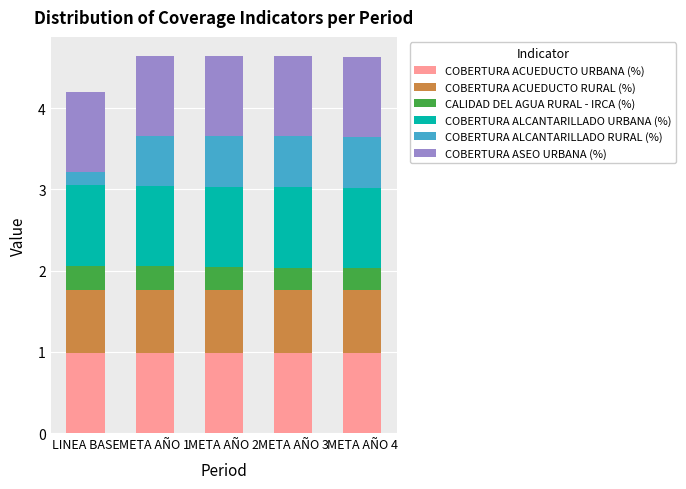

What is the highest value of the COBERTURA ACUEDUCTO URBANA (%) series?

1.0